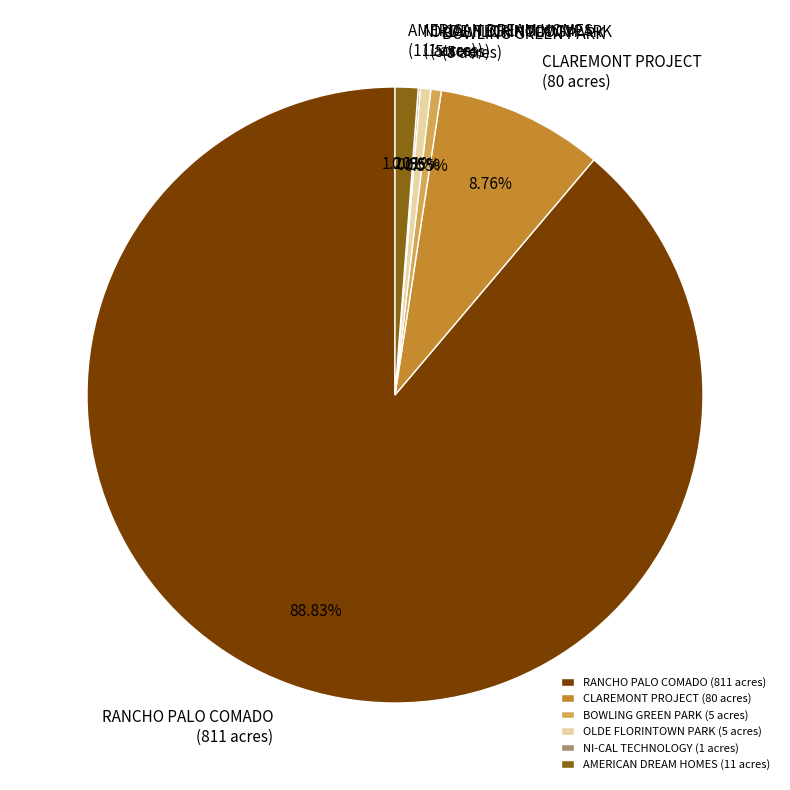

Combined, do AMERICAN DREAM HOMES (11 acres) and BOWLING GREEN PARK (5 acres) account for over 50%?

No